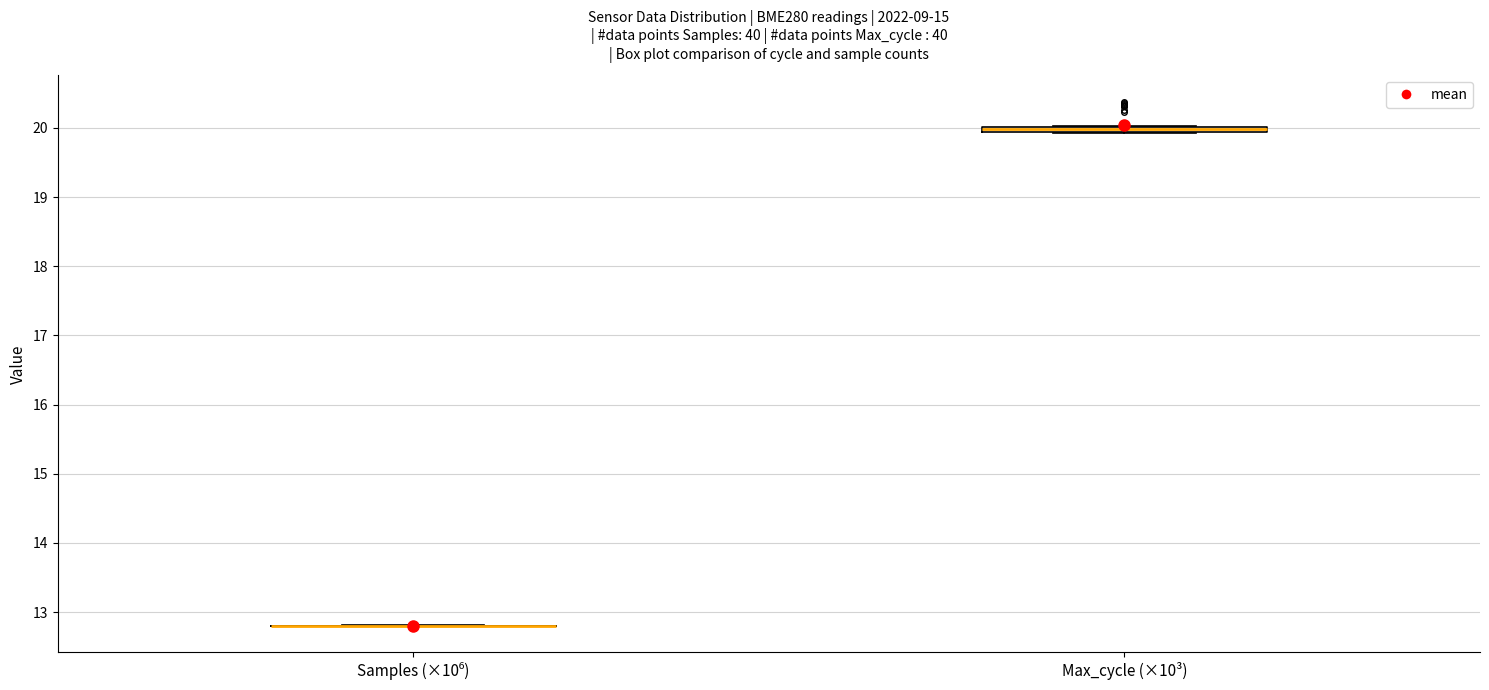

Where is the lower edge of the box for Max_cycle (×10³) on the y-axis? The values are not printed on the chart, so give them approximately, as read against the axis.

19.9